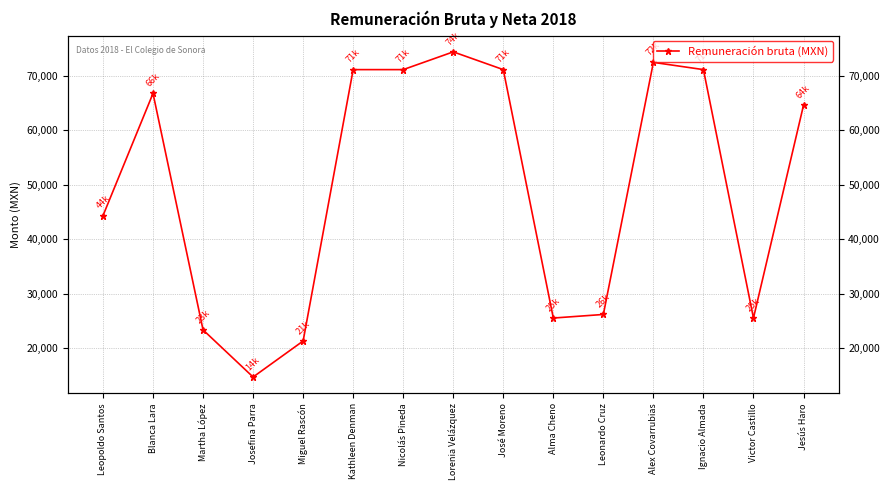

What is the value of the 1st point from the left?

44340.6